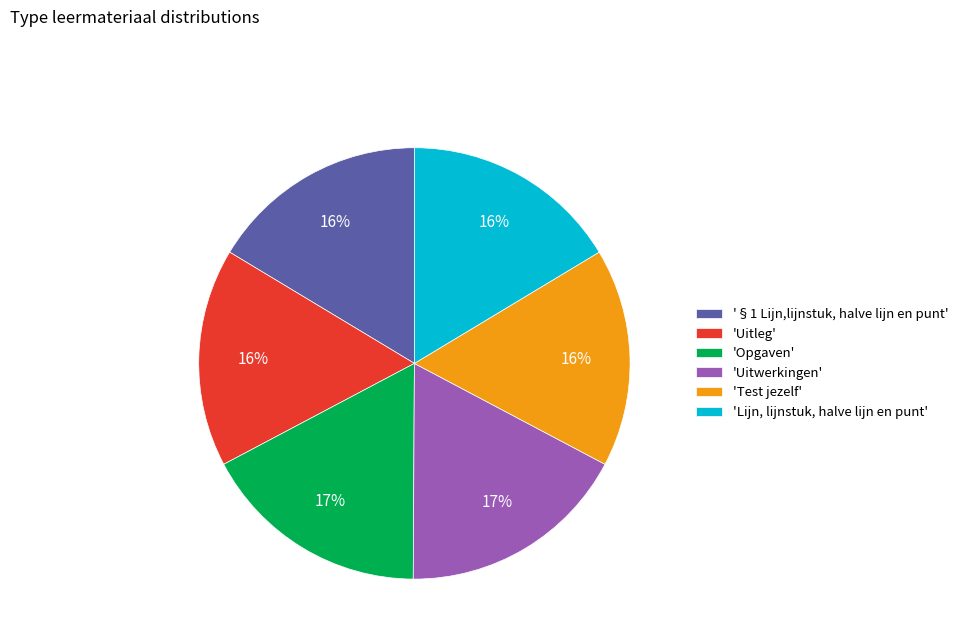

To the nearest percent, what is the average slice percentage?

17%